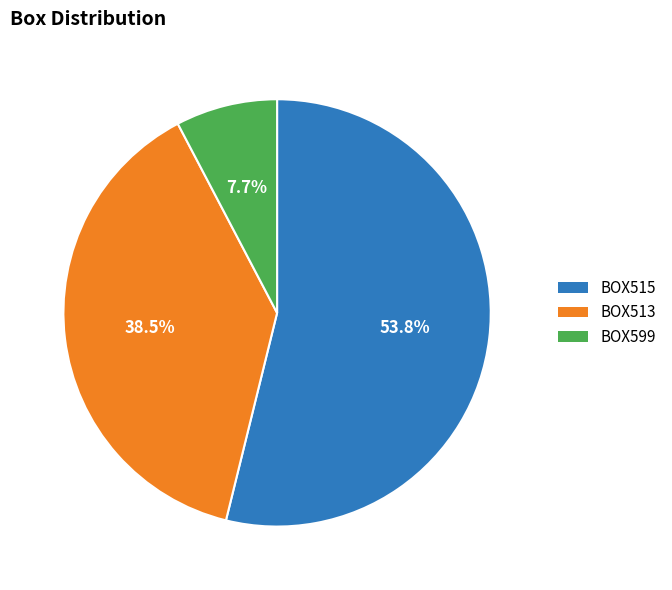

Combined, do BOX599 and BOX513 account for over 50%?

No